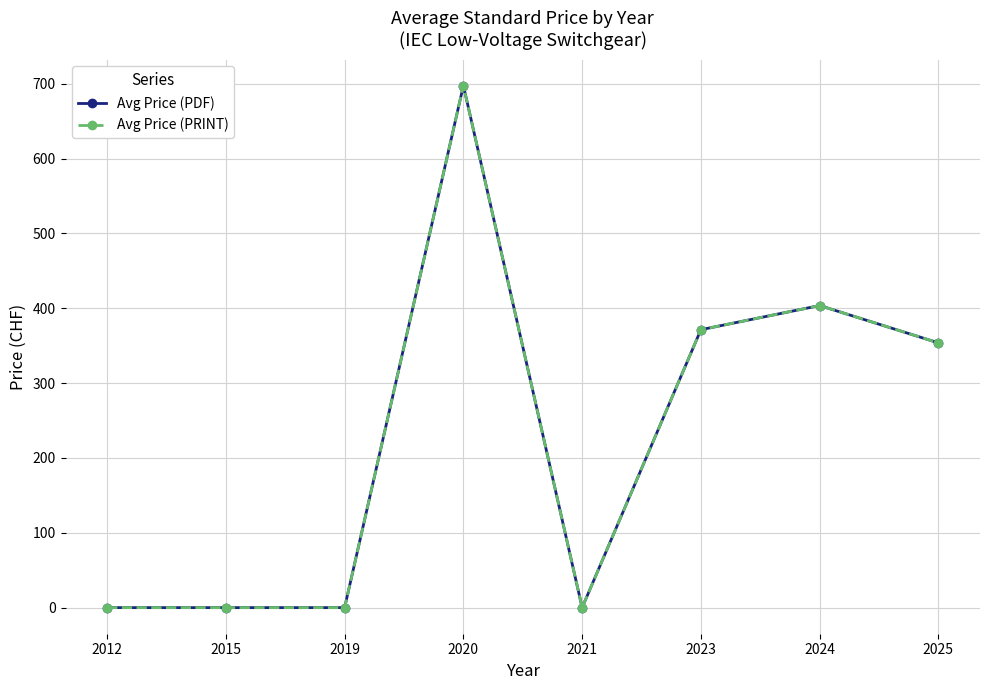

What is the difference between the maximum and minimum values in the Avg Price (PDF) series?

697.5